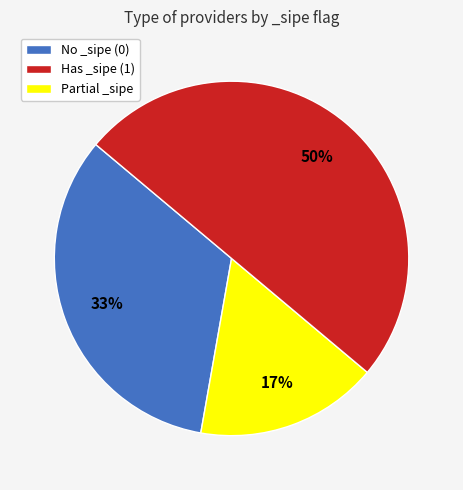

Does any single category account for the majority?

No